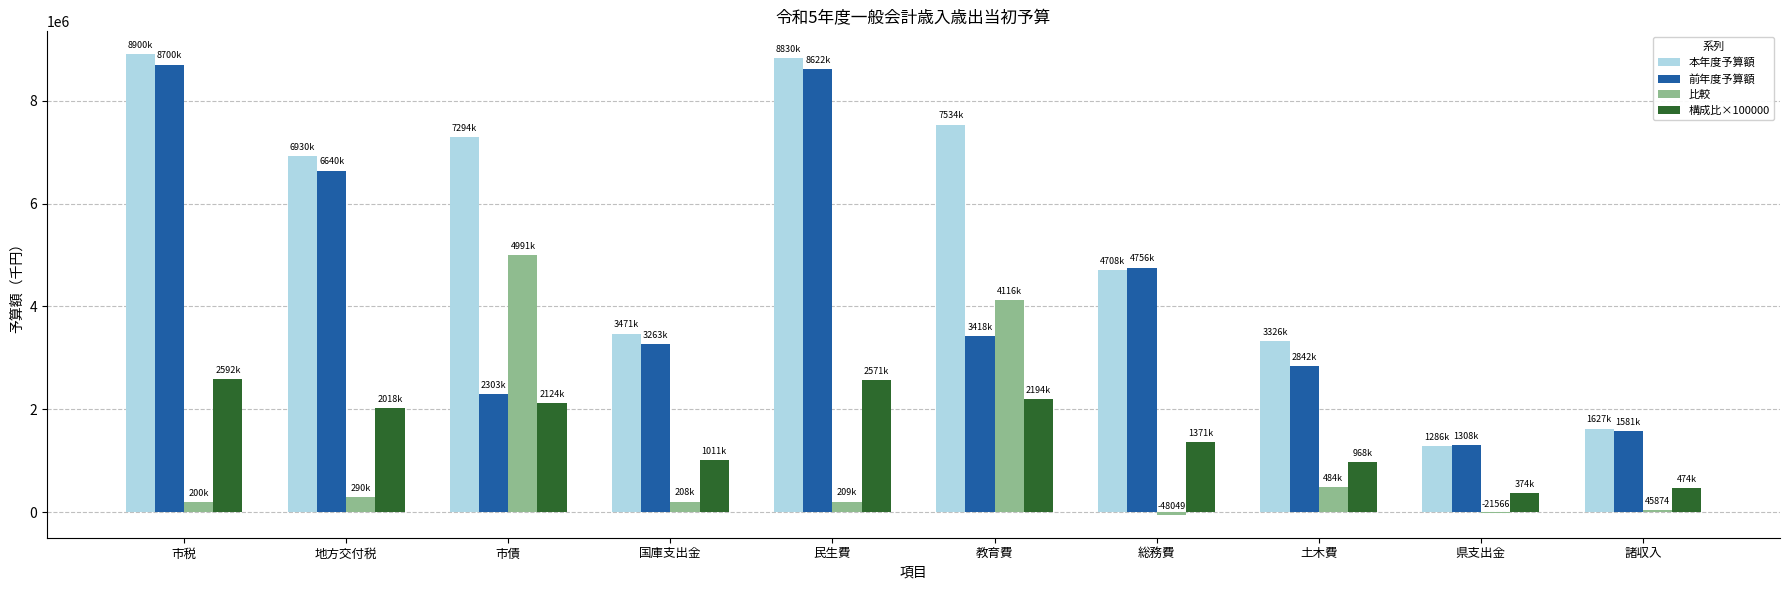

Where does the 本年度予算額 series first go above 6930000?

市税